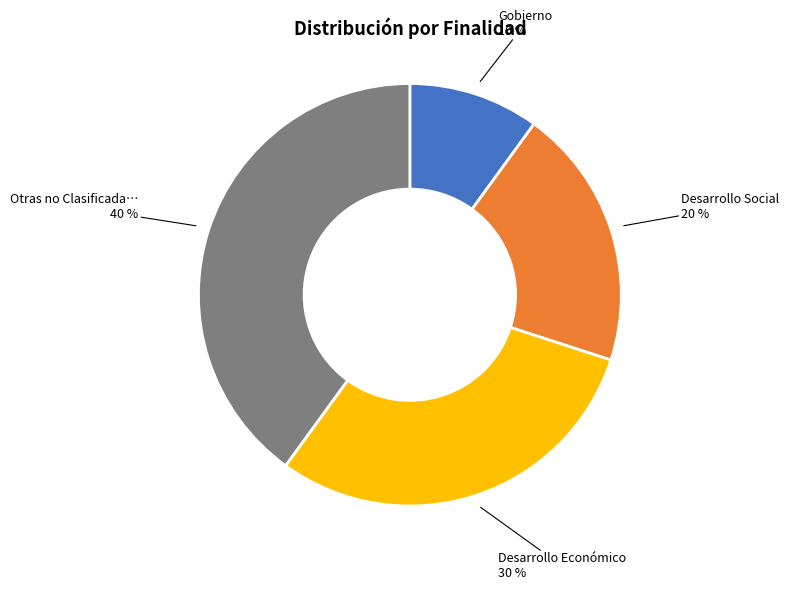

To the nearest percent, what is the average slice percentage?

25%